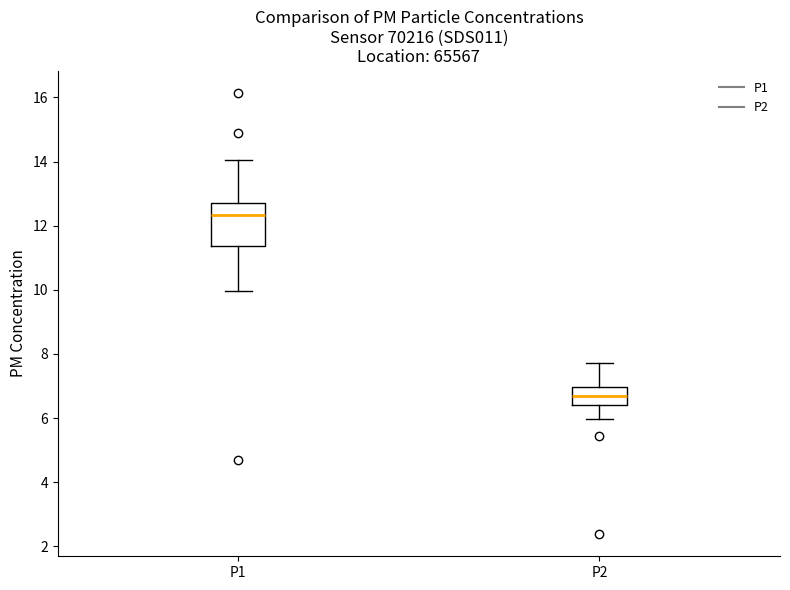

Reading left to right, transcribe this box plot: for each box, give where its median line is, the range the box spans, and where its two whiskers end, as read against the y-axis. The values are not printed on the chart, so give them approximately, as read against the axis.

P1: median 12.4, box 11.4 to 12.8, whiskers 10.0 to 14.0
P2: median 6.6, box 6.4 to 7.0, whiskers 6.0 to 7.8